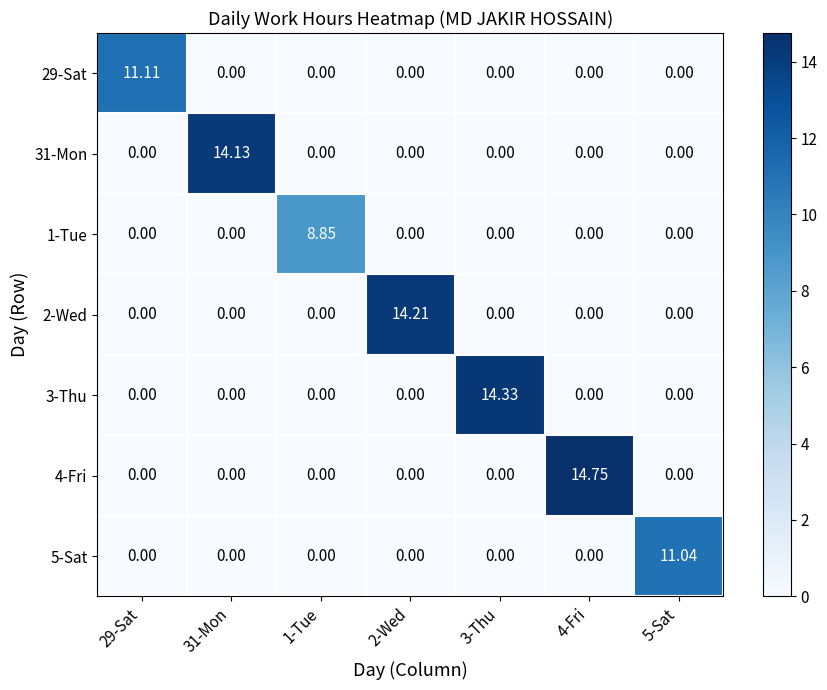

Which series has the largest total across all categories?

4-Fri